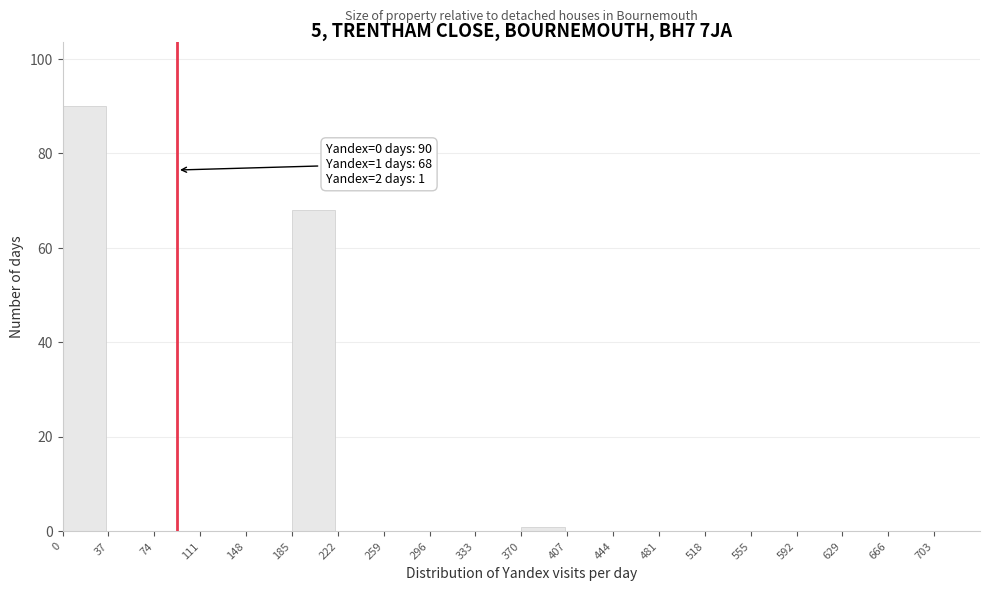

Over which range of the x-axis is the bar tallest?

0 to 37